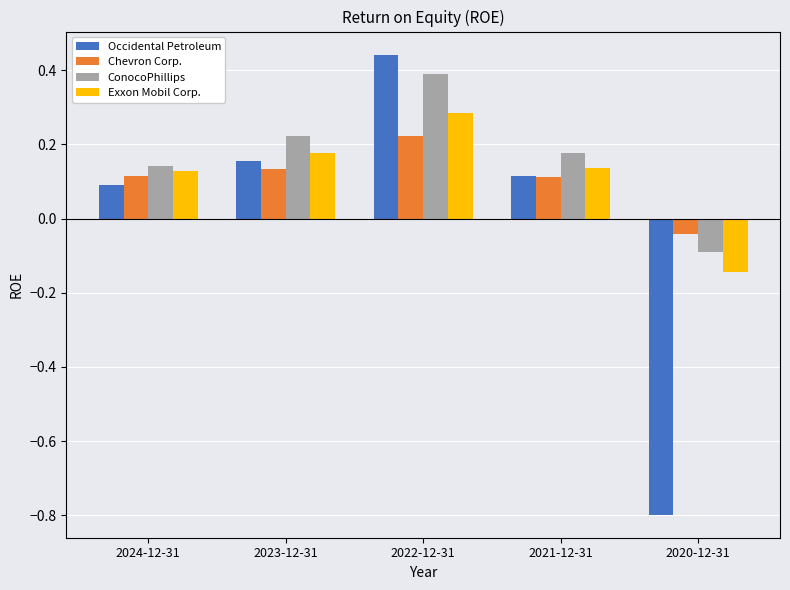

What is the label of the 3rd bar from the left?

2022-12-31